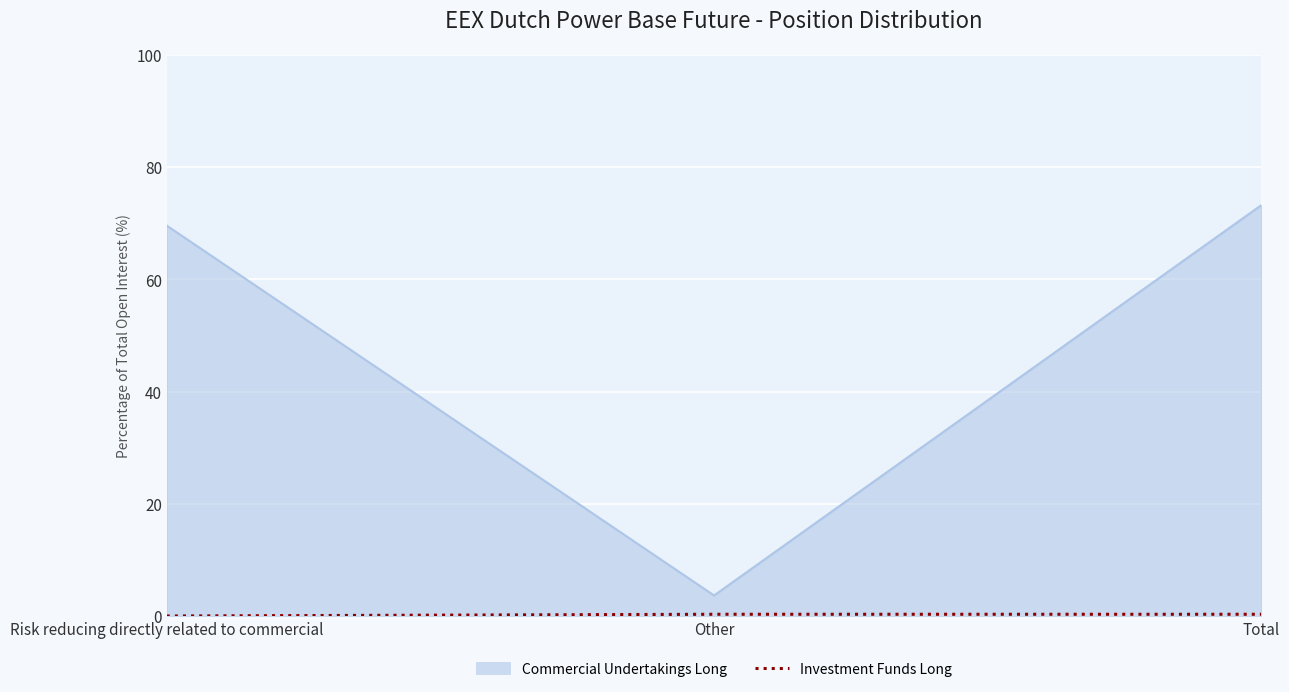

Which series changed the most between Risk reducing directly related to commercial and Other?

Commercial Undertakings Long